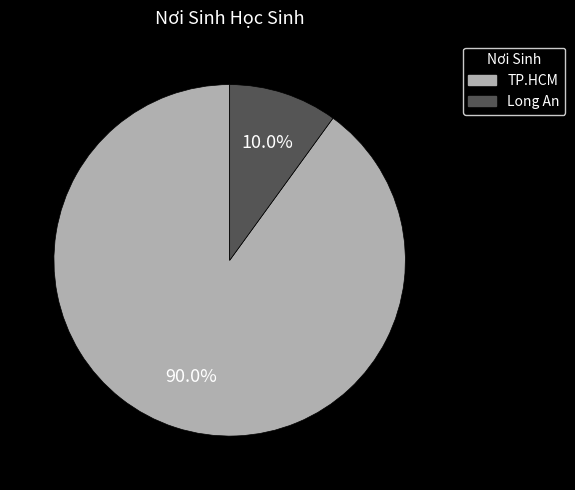

To the nearest percent, what is the average slice percentage?

50%